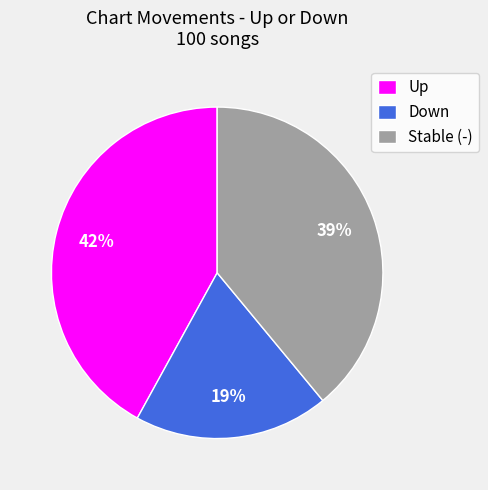

Is there a majority slice in this chart?

No